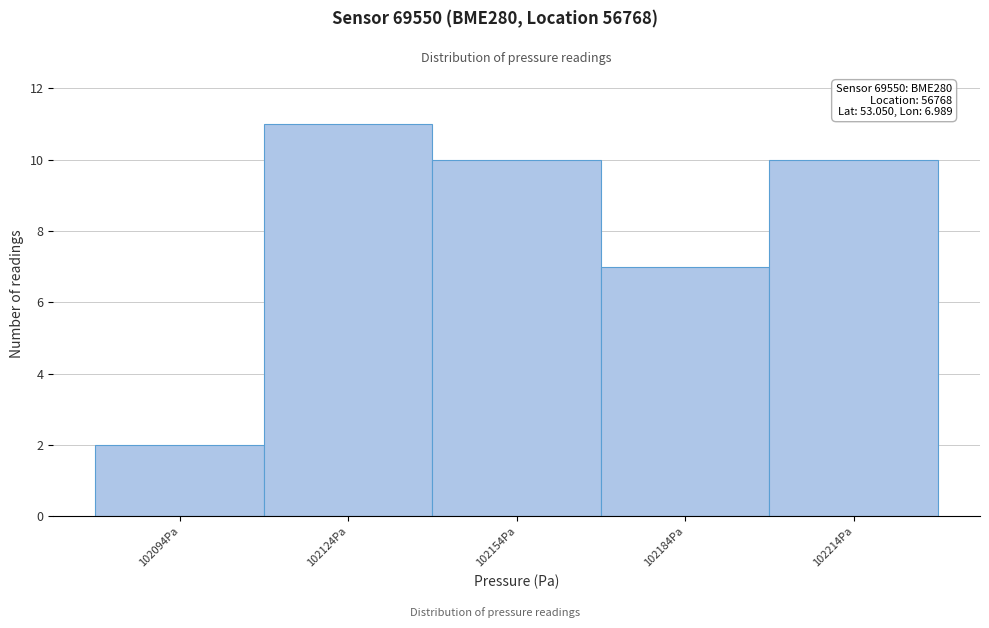

Which range on the x-axis has the tallest bar?

102110 to 102140